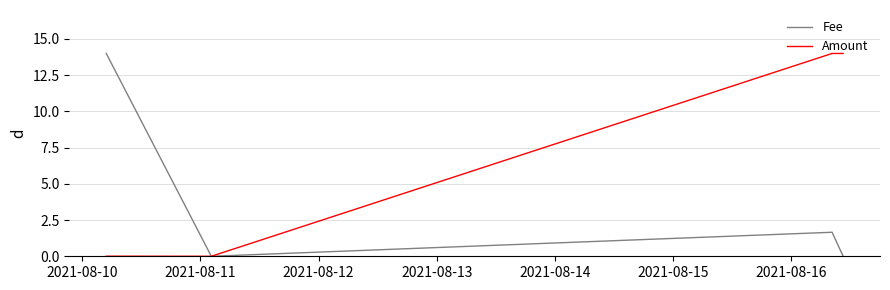

At how many categories does at least one series exceed 9?

3